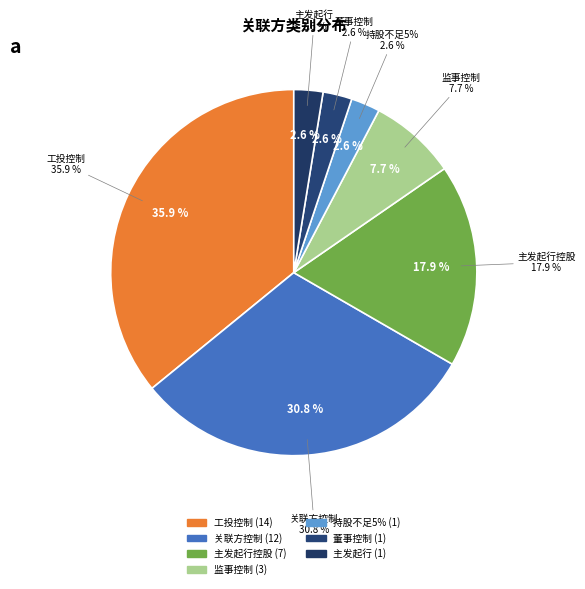

What percentage is the 本行主发起行及控股股东 slice, to the nearest percent?

3%